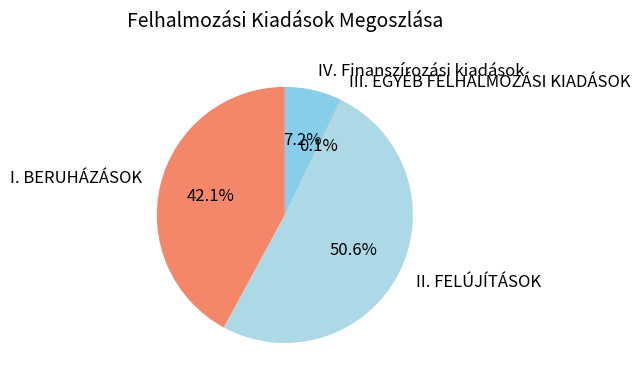

The I. BERUHÁZÁSOK slice represents 42% of the pie. True or false?

True